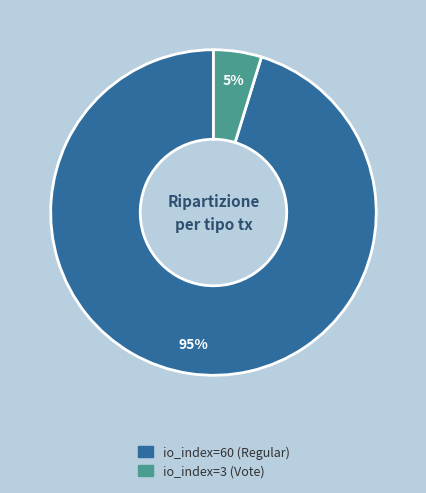

Is io_index=60 (Regular) the majority of the pie?

Yes